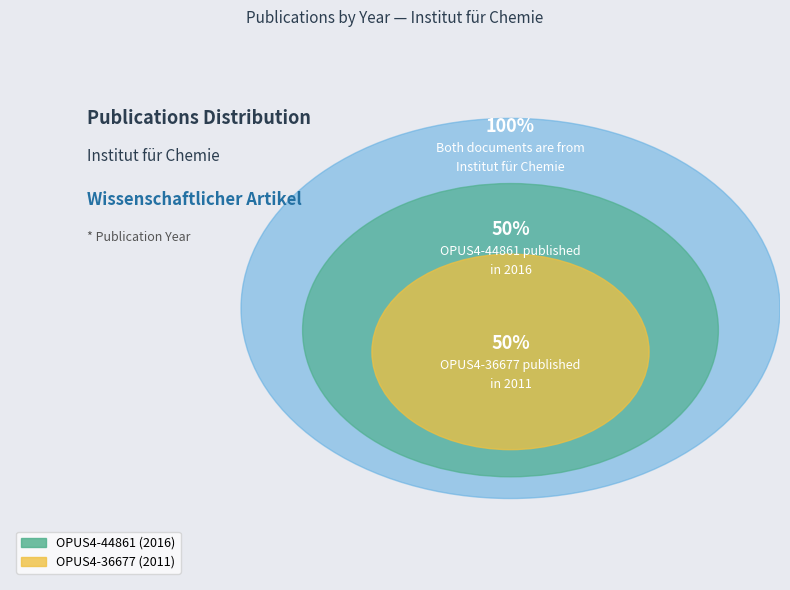

To the nearest percent, what percentage of the pie is OPUS4-36677 (2011)?

50%